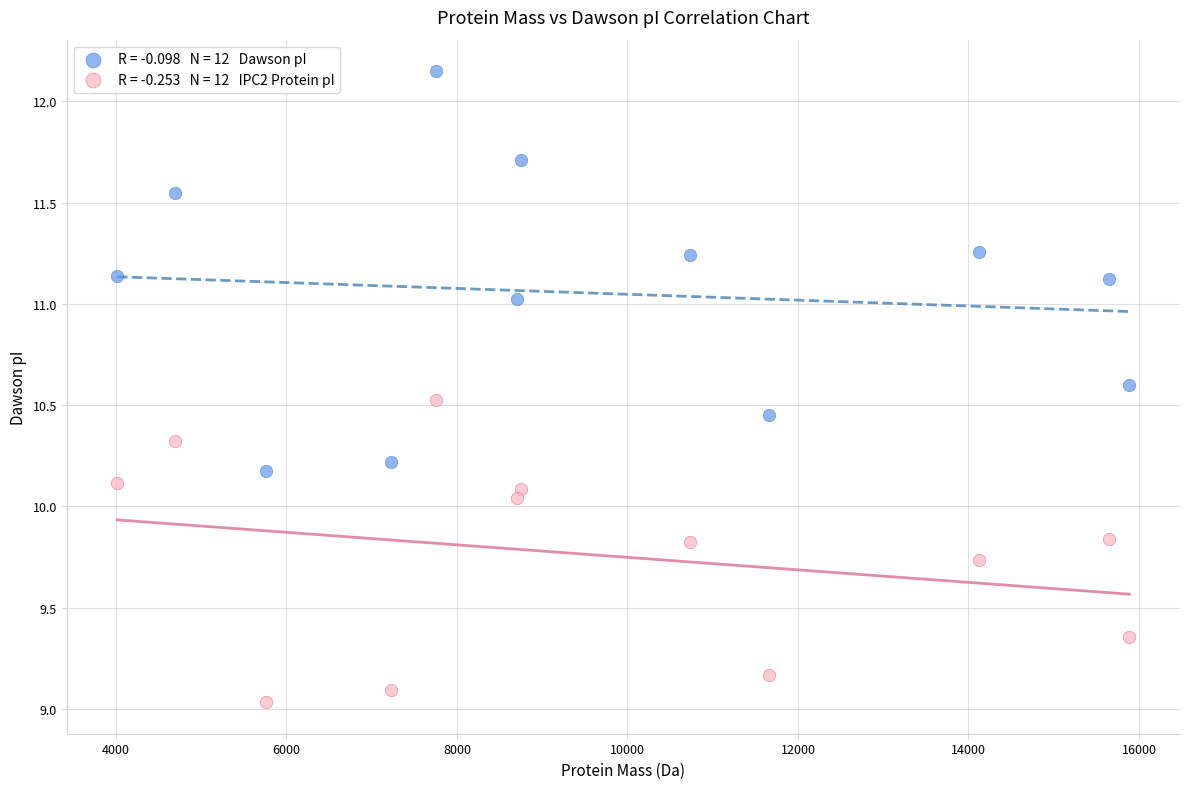

Across all data points, what is the range of Y values (max minus min)?

3.1